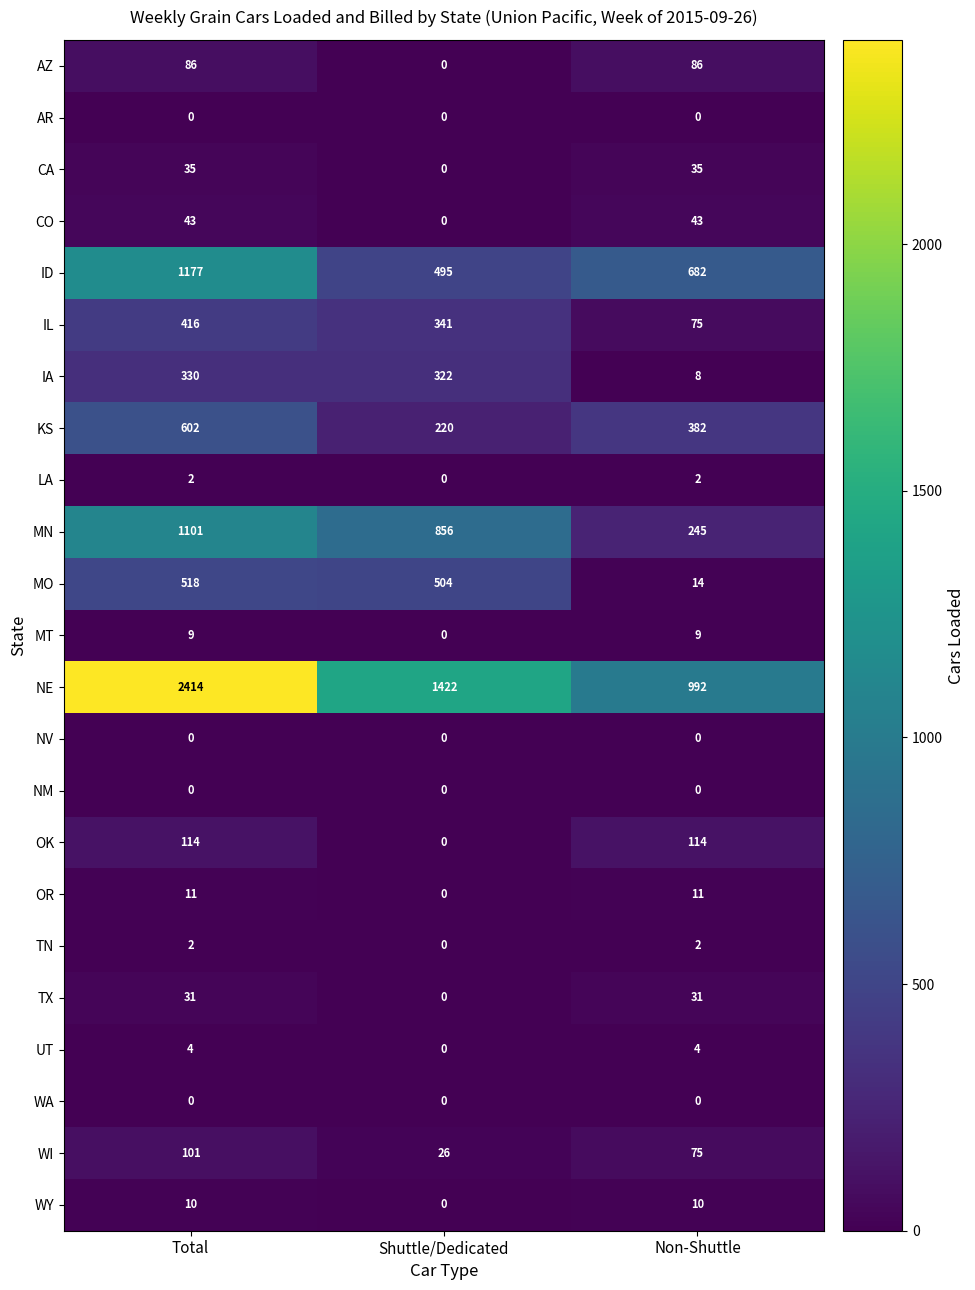

The TX series shows 31 at Total. True or false?

True